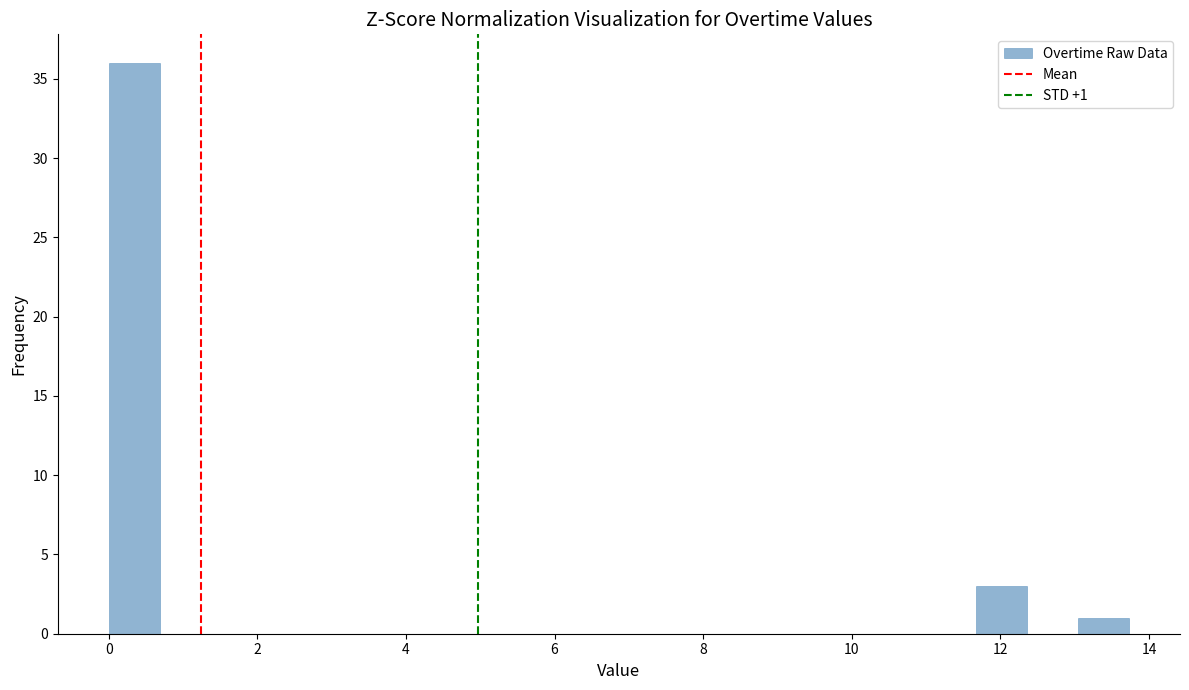

Around what value on the x-axis is the tallest bar? Give the approximate position of its centre, as read against the axis.

0.4